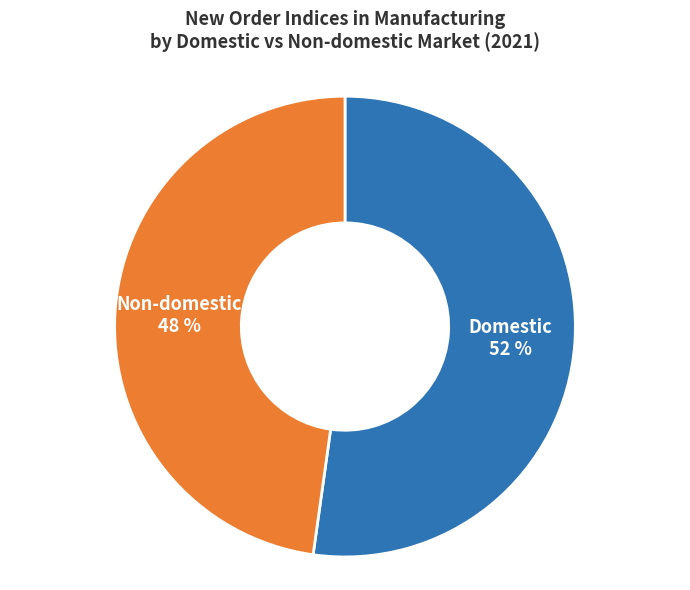

Does any single category account for the majority?

Yes